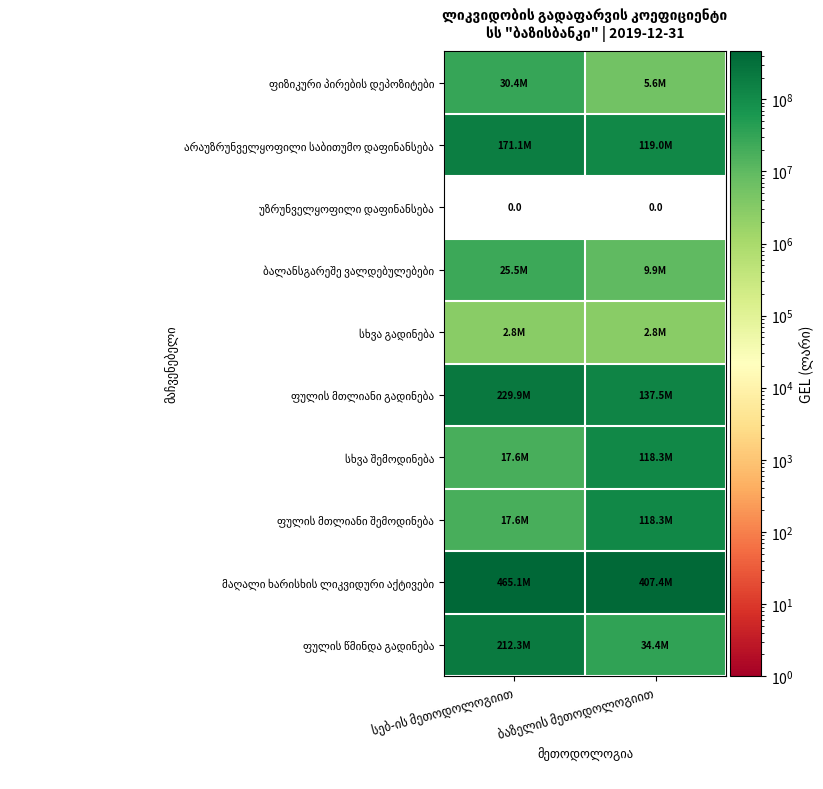

Between სებ-ის მეთოდოლოგიით and ბაზელის მეთოდოლოგიით, which is larger?

სებ-ის მეთოდოლოგიით